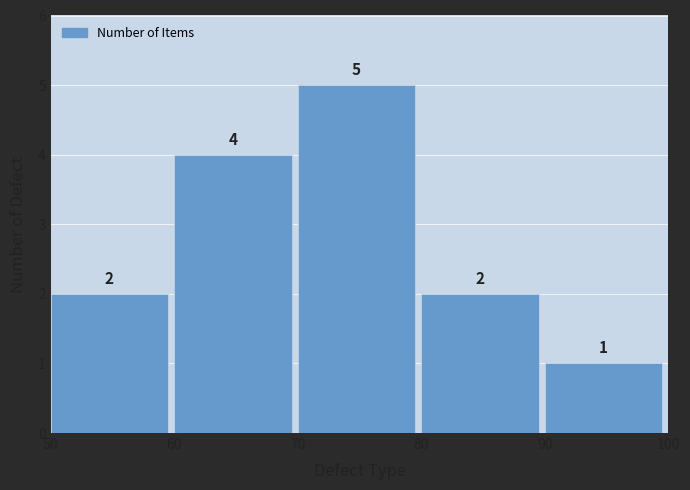

Reading left to right, what are all the values shown in this chart?

2	4	5	2	1